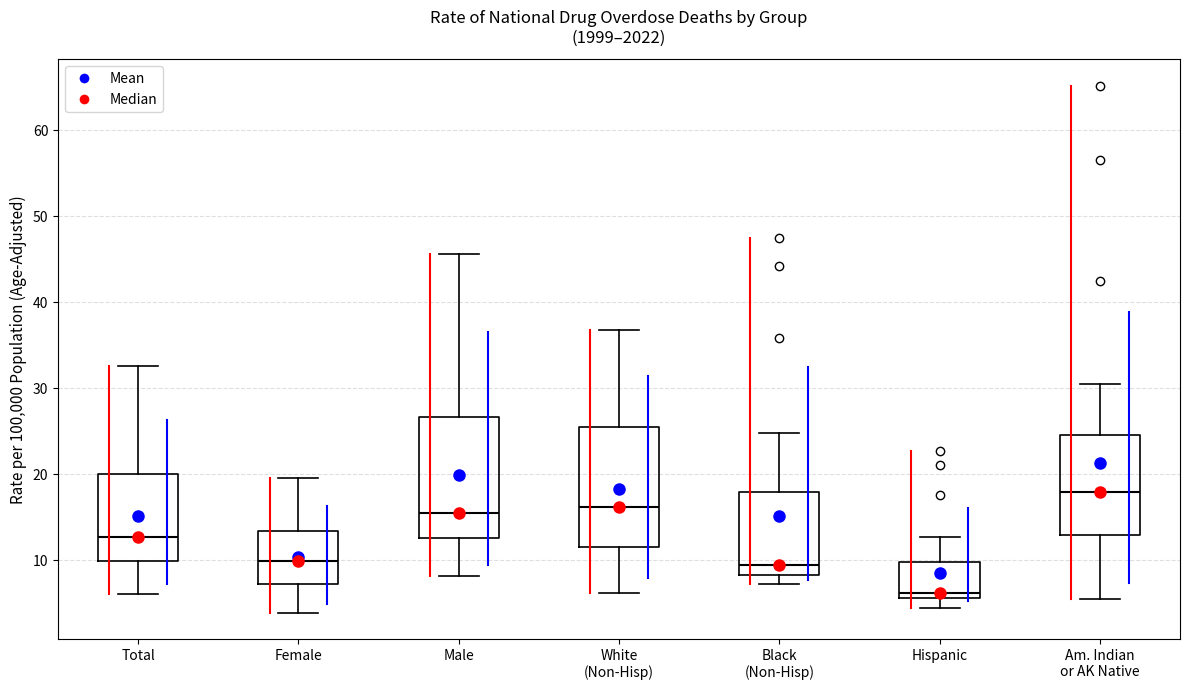

Which box's median line is the lowest?

Hispanic